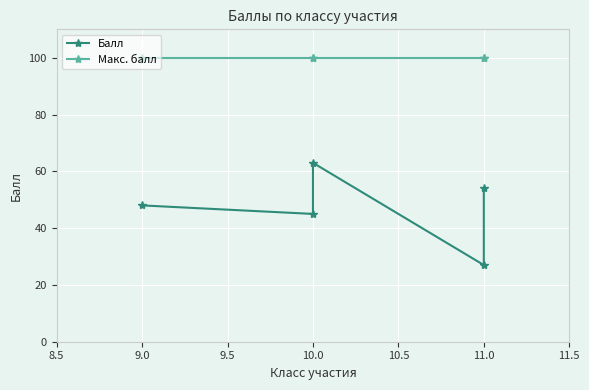

What position from the right is 9.0?

4